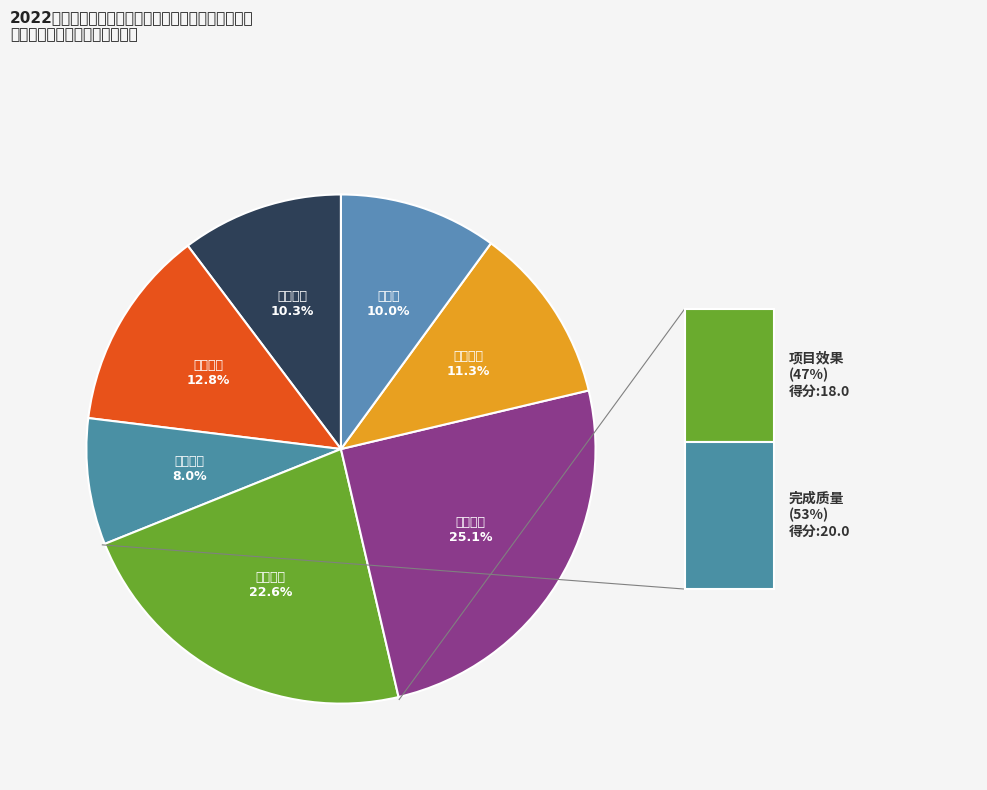

To the nearest percent, what is the difference between the largest and smallest slice percentages?

17%